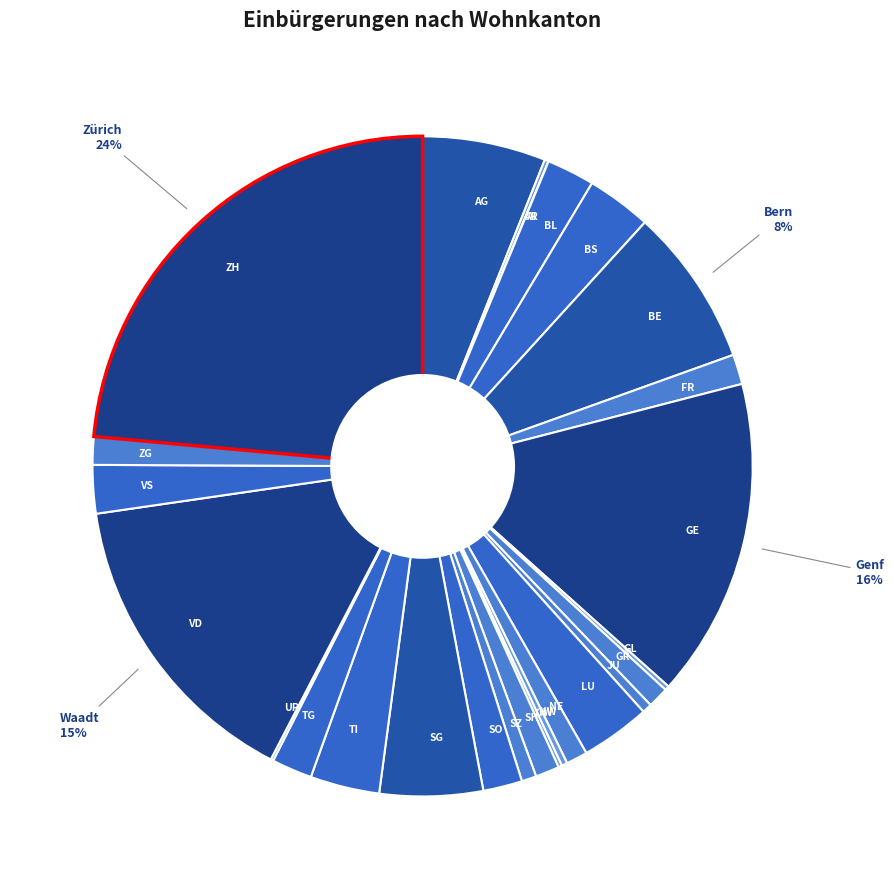

To the nearest percent, what is the average slice percentage?

4%